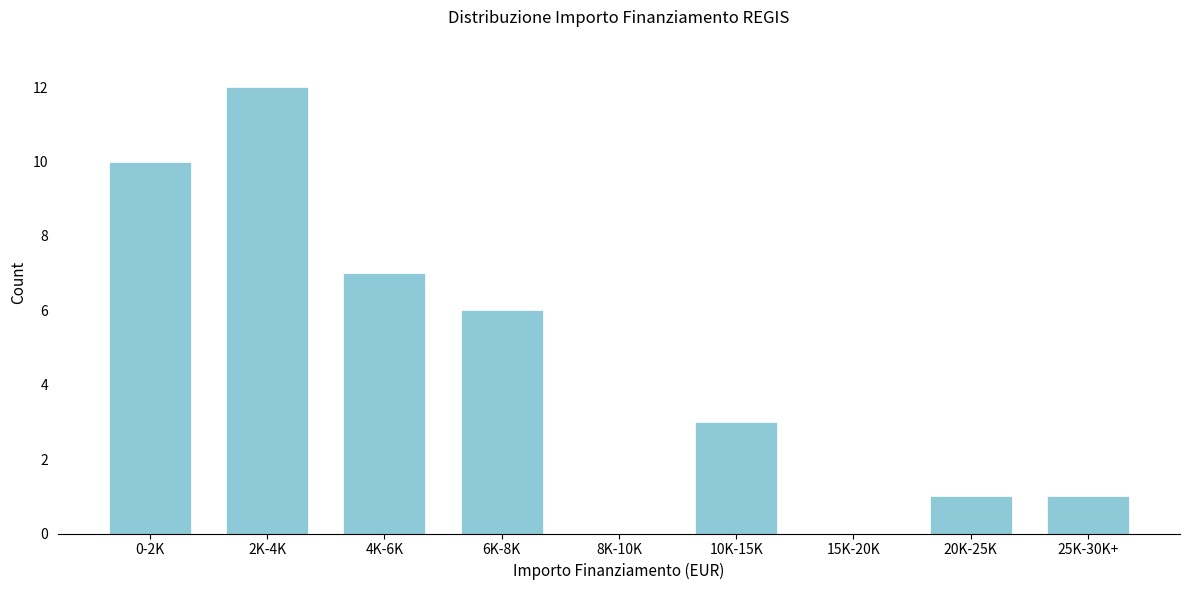

Reading left to right, list all the values displayed in this chart.

0-2K=10	2K-4K=12	4K-6K=7	6K-8K=6	8K-10K=0	10K-15K=3	15K-20K=0	20K-25K=1	25K-30K+=1